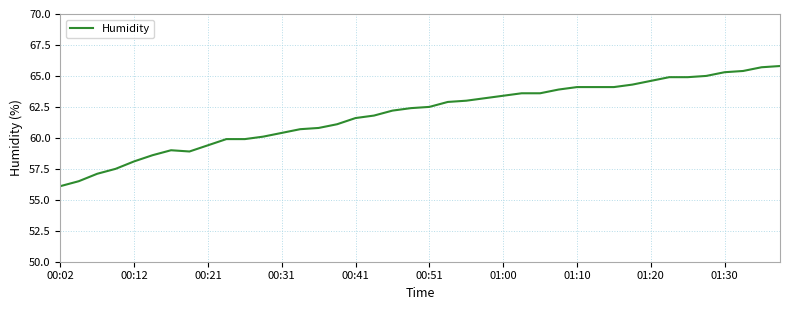

What is the maximum value shown in the chart?

65.8